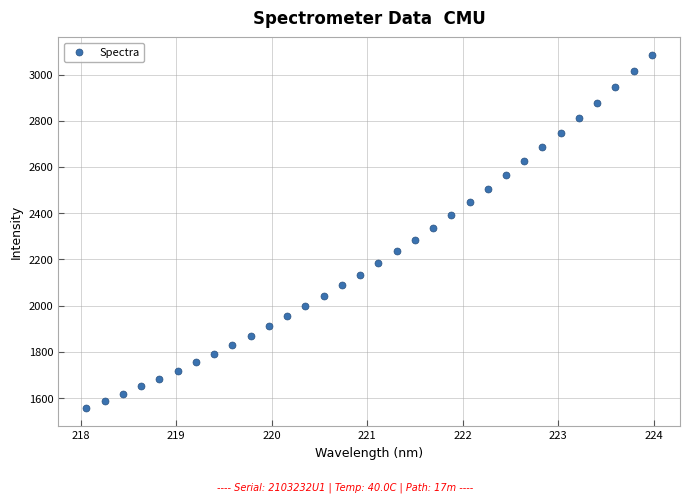

What is the range of Y values (max minus min)?

1528.5